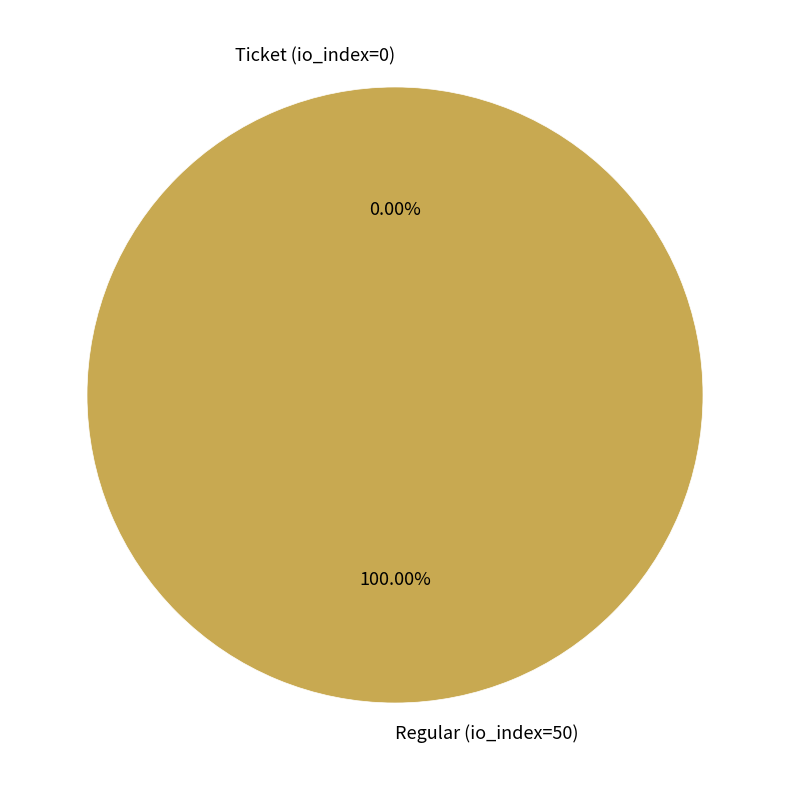

The Regular (io_index=50) slice represents 100% of the pie. True or false?

True